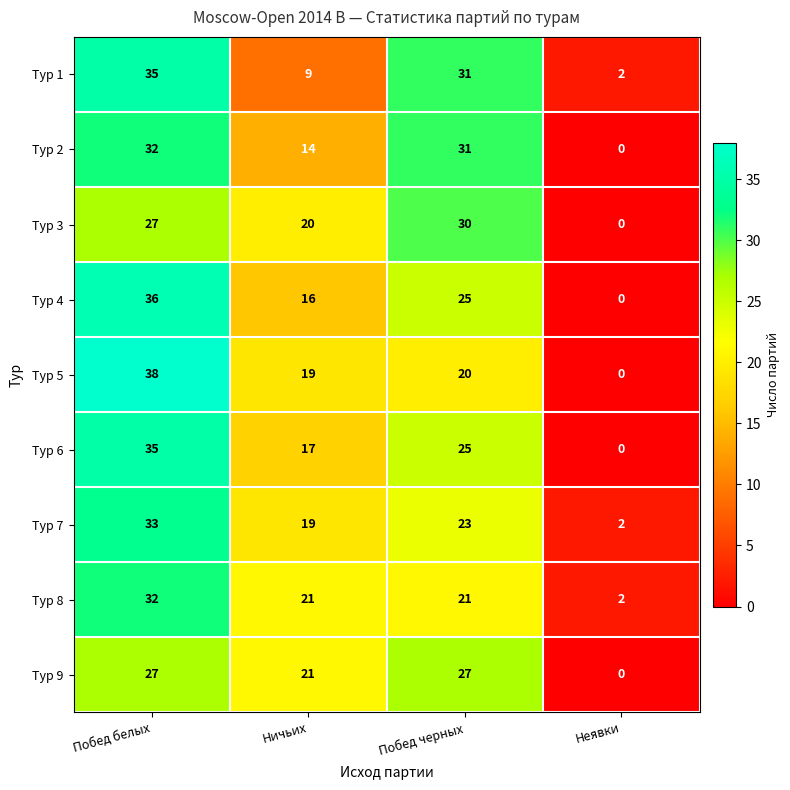

Where is Тур 5 nearest to the value 19?

Ничьих